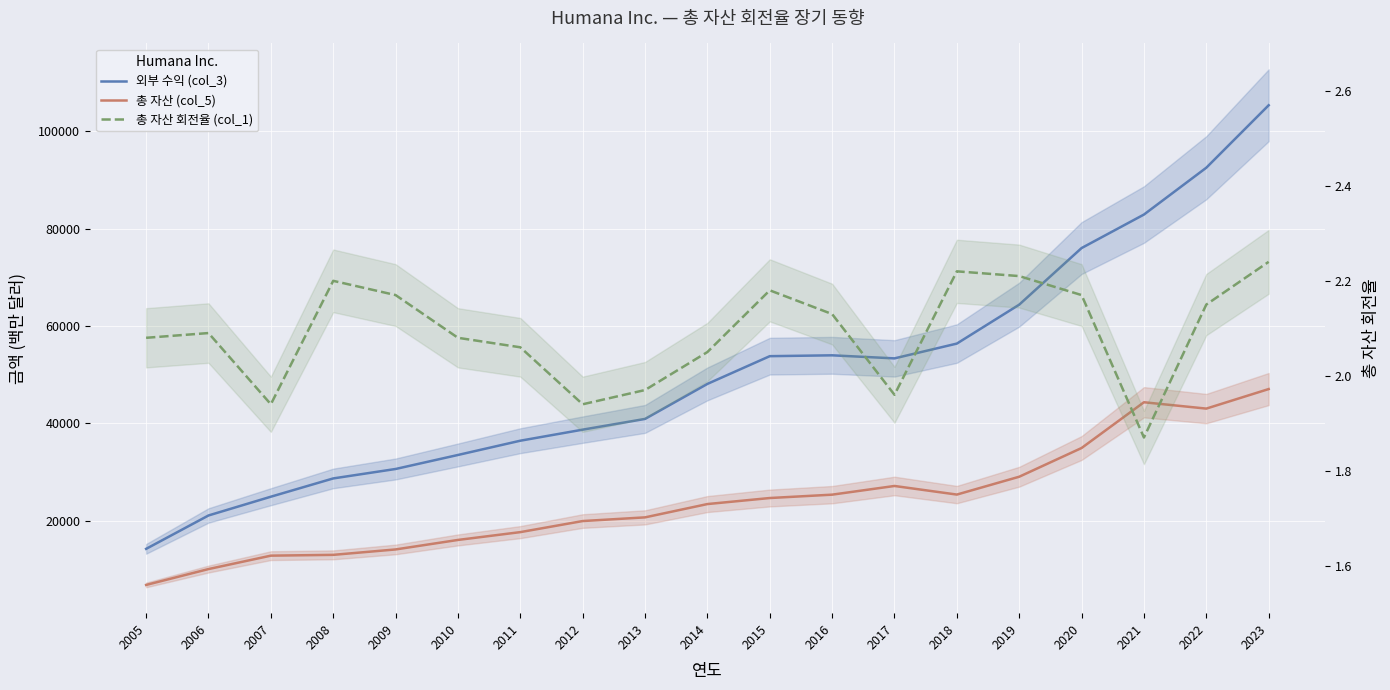

Which has a higher value, 2008 or 2006?

2008